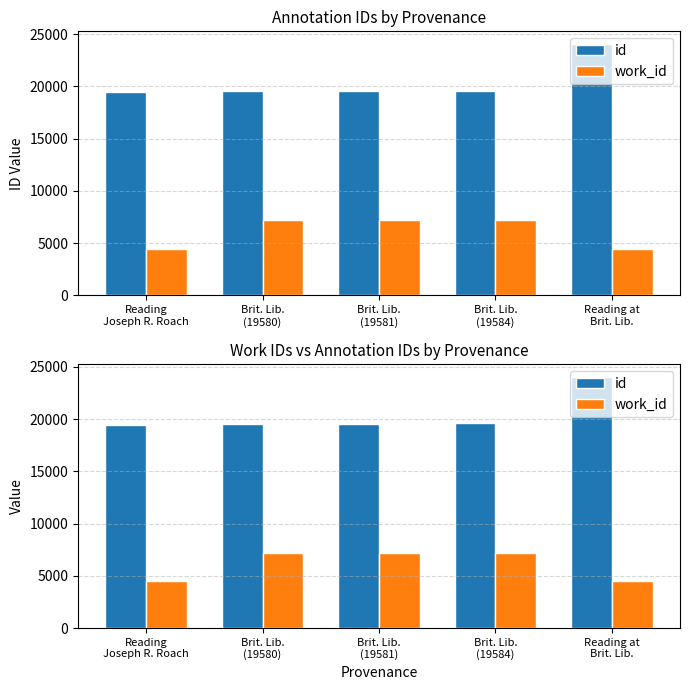

What is the average value of the id series?

20454